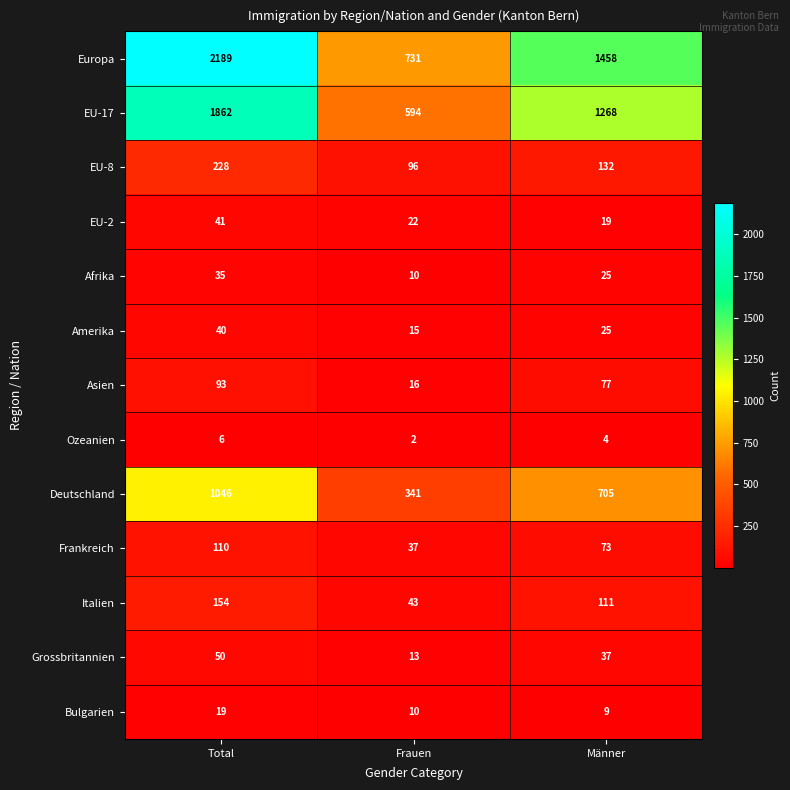

What is the total value across all series at Total?

5873